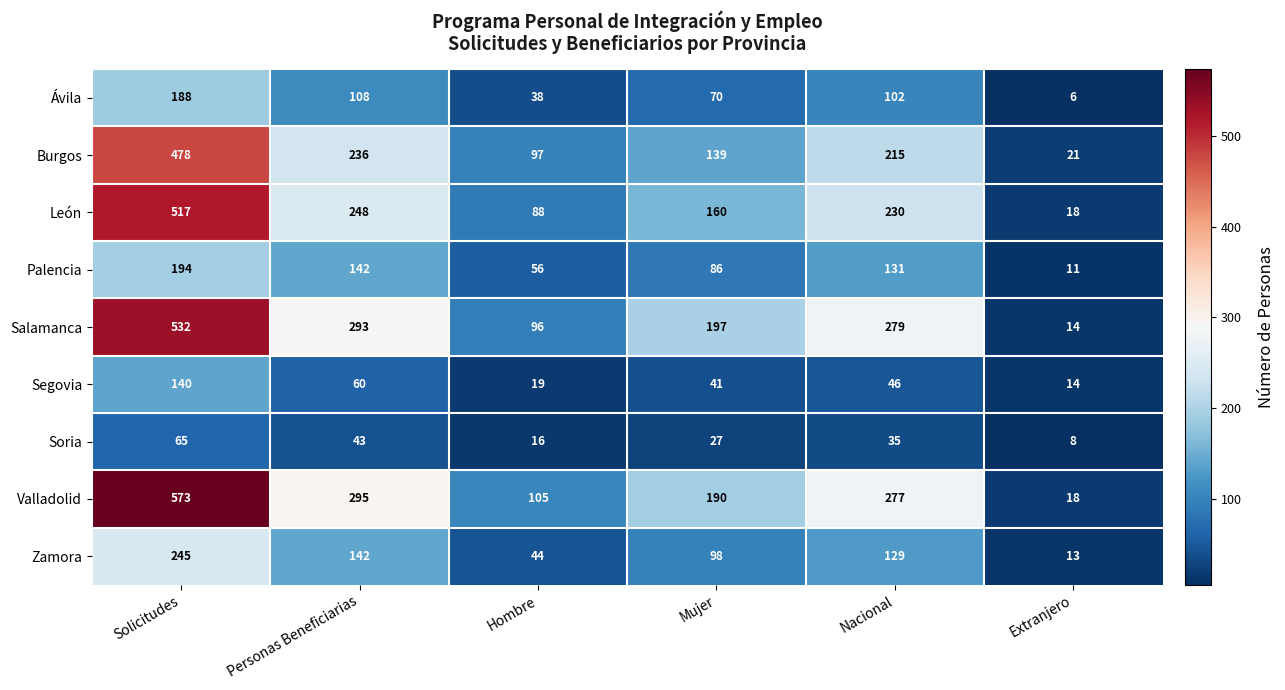

The Palencia series shows 182 at Nacional. True or false?

False